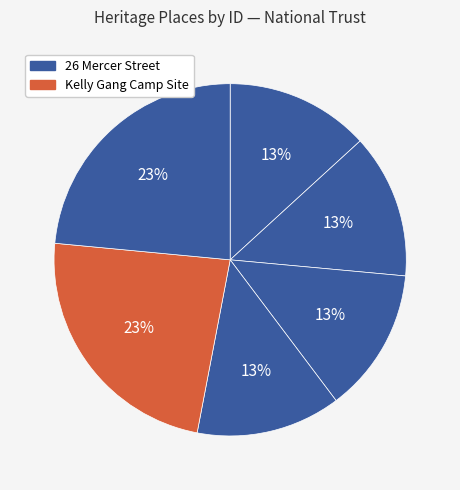

Count the number of slices in the pie.

6